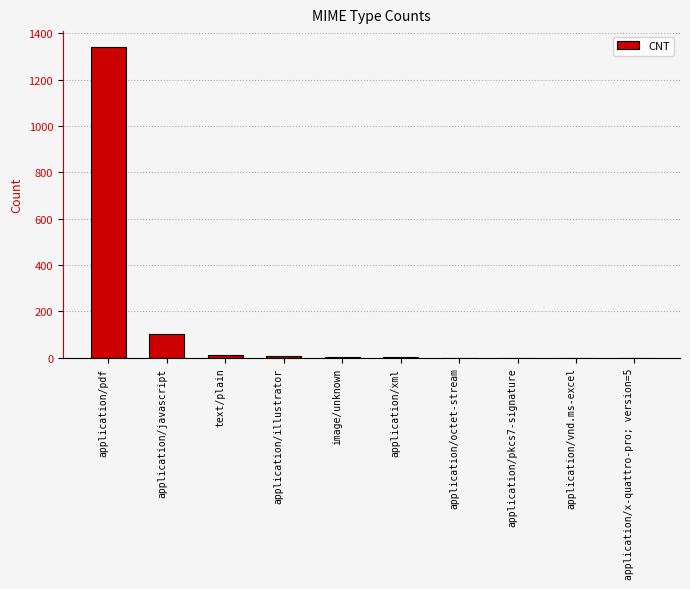

How many categories are shown in the chart?

10